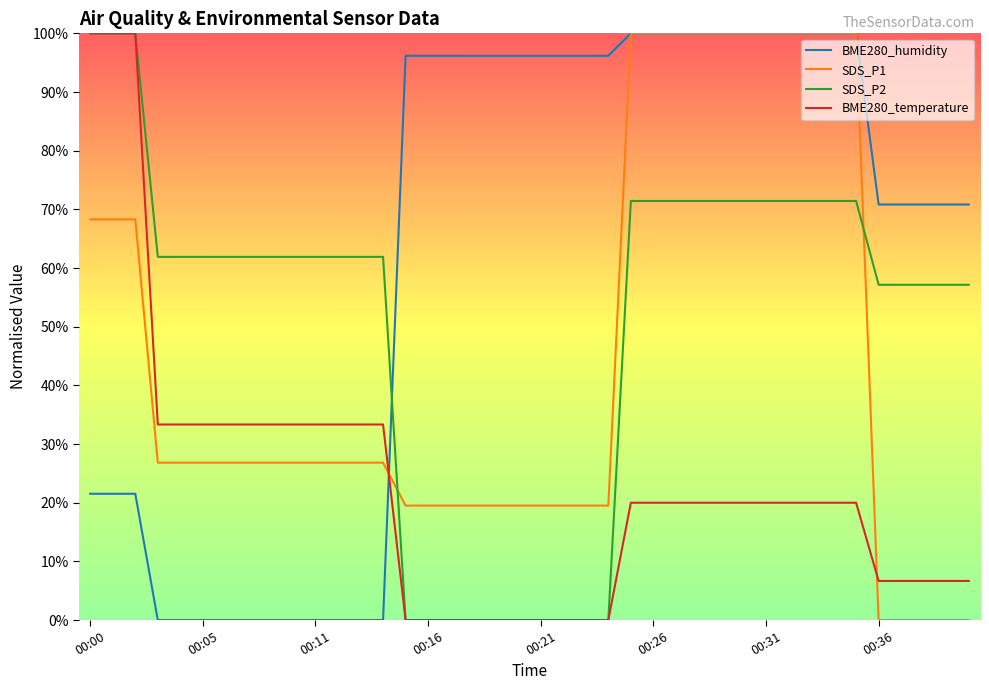

At how many categories does at least one series exceed 54?

40